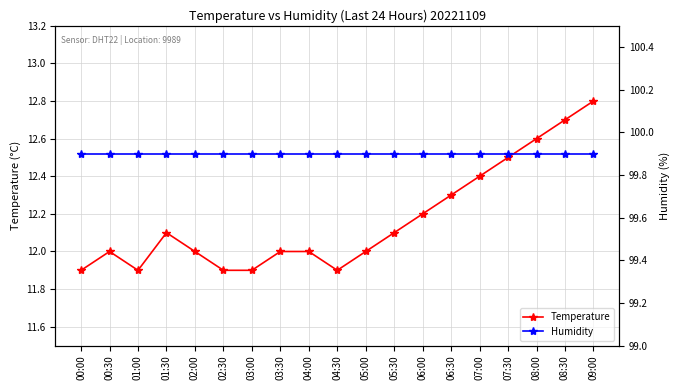

The value of Temperature at 04:30 is 11.9. True or false?

True